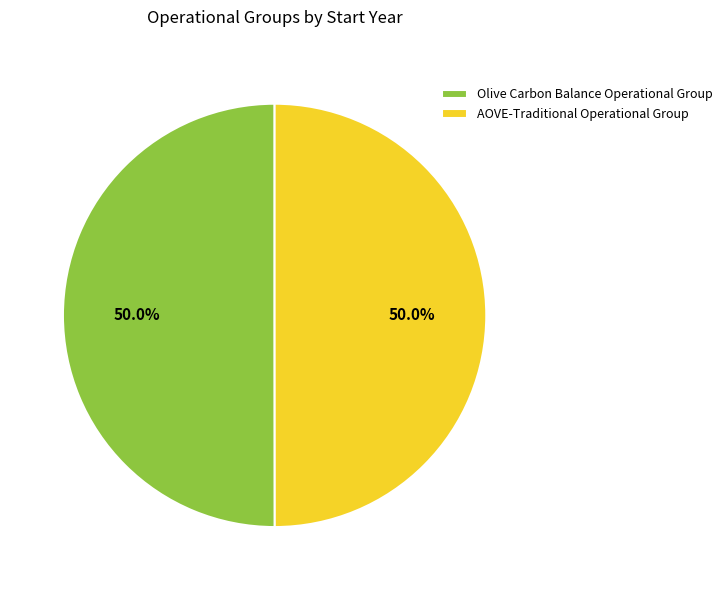

Approximately how many times larger is the value at Olive Carbon Balance Operational Group compared to AOVE-Traditional Operational Group?

1.0